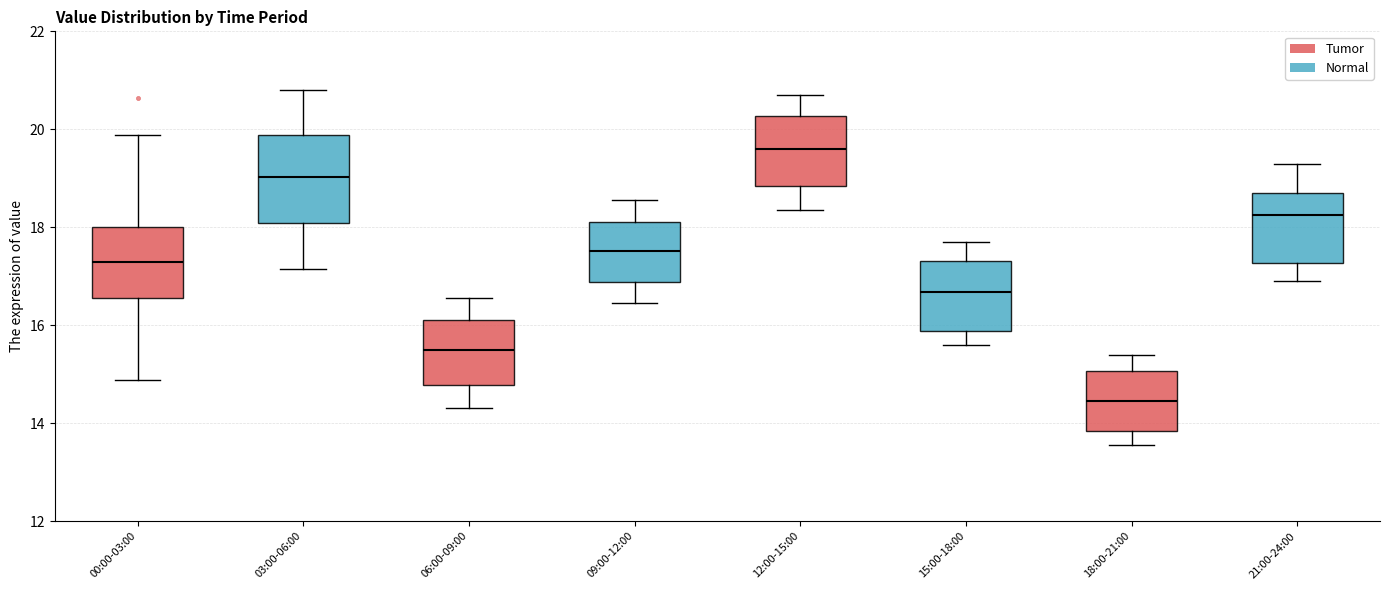

Which box's median line is the highest?

12:00-15:00